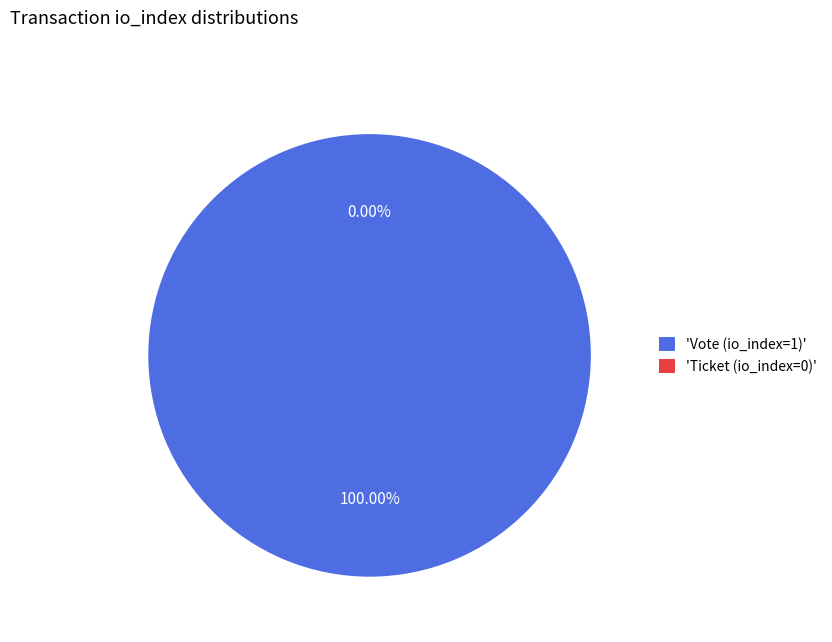

The Ticket (io_index=0) slice represents 11% of the pie. True or false?

False